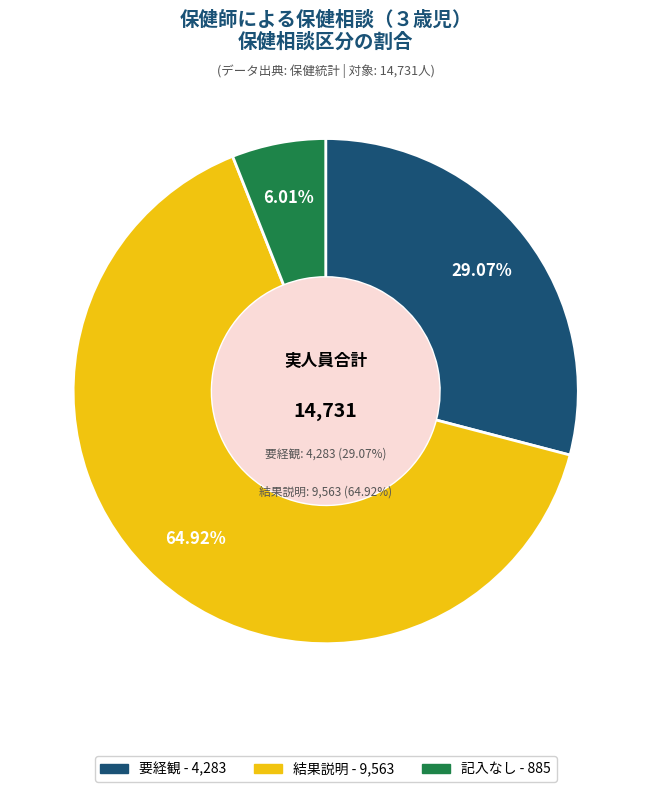

How many slices are in this pie chart?

3